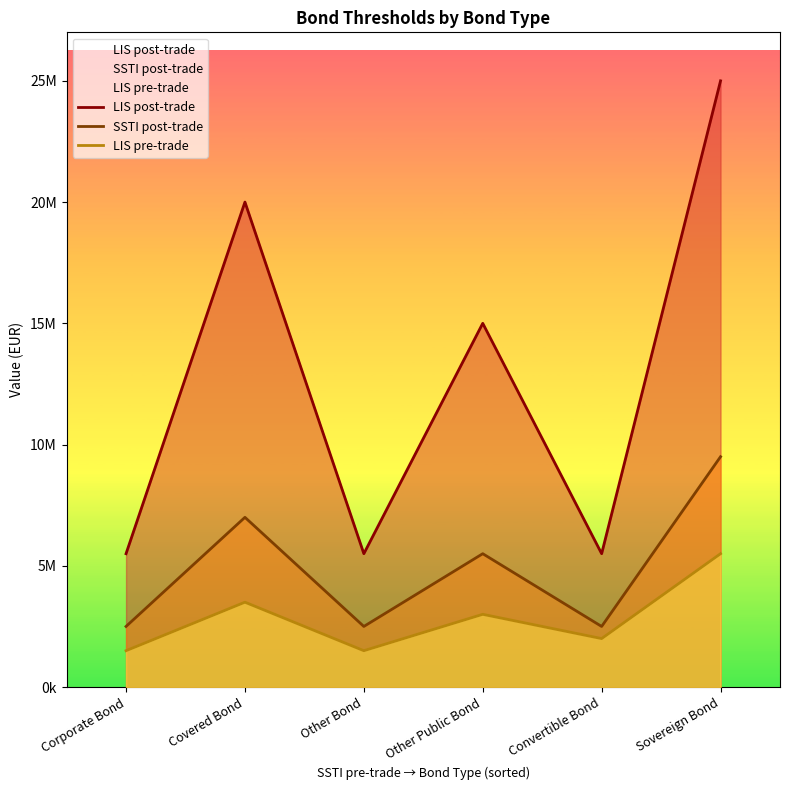

Reading left to right, extract all data points from this chart.

LIS post-trade: Corporate Bond=5500000	Covered Bond=20000000	Other Bond=5500000	Other Public Bond=15000000	Convertible Bond=5500000	Sovereign Bond=25000000
SSTI post-trade: Corporate Bond=2500000	Covered Bond=7000000	Other Bond=2500000	Other Public Bond=5500000	Convertible Bond=2500000	Sovereign Bond=9500000
LIS pre-trade: Corporate Bond=1500000	Covered Bond=3500000	Other Bond=1500000	Other Public Bond=3000000	Convertible Bond=2000000	Sovereign Bond=5500000